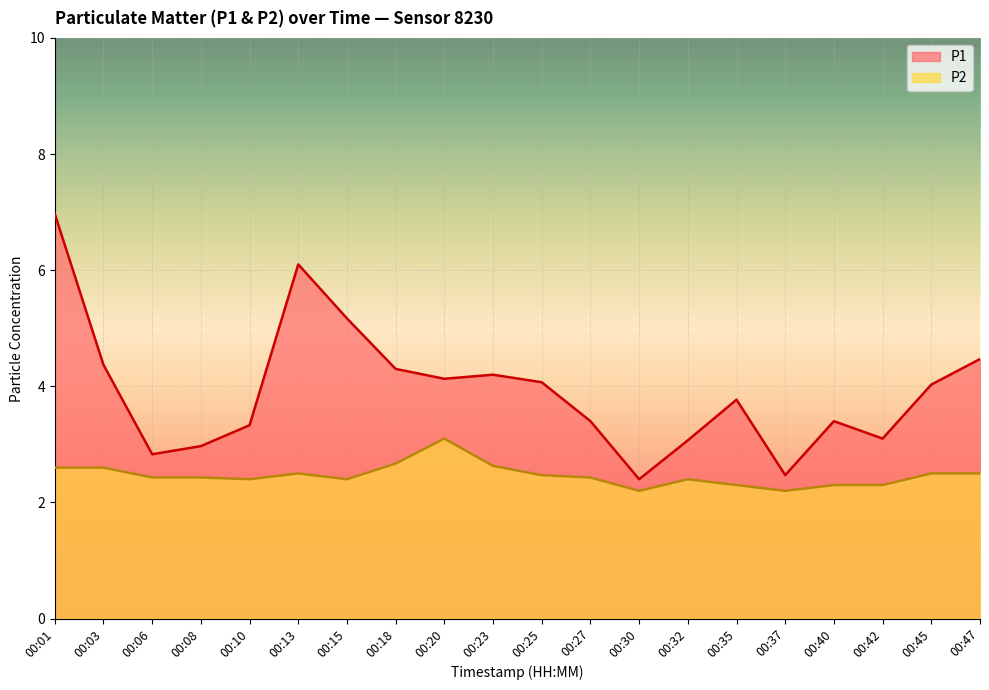

Rank the series at 00:30 from lowest to highest value.

P2, P1